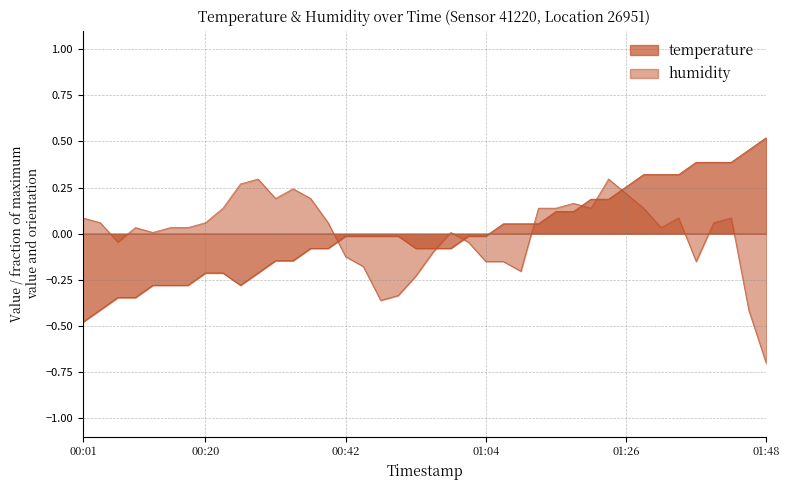

True or false: temperature has more than 1 interior local peaks.

False